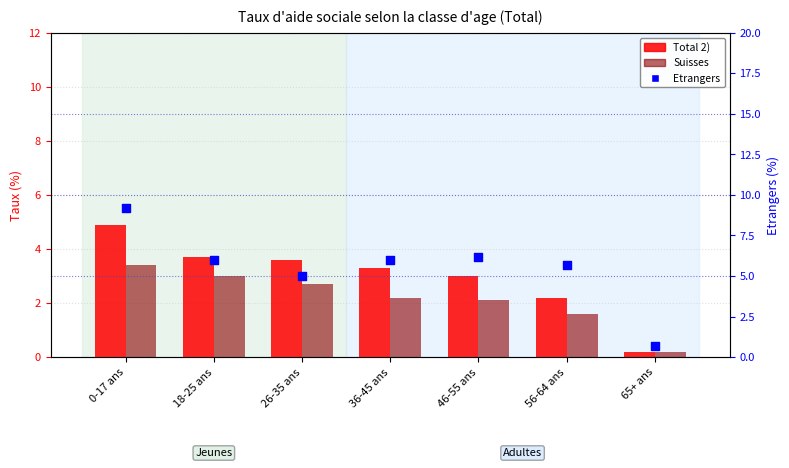

Which series contains the lowest Y value?

Total 2)